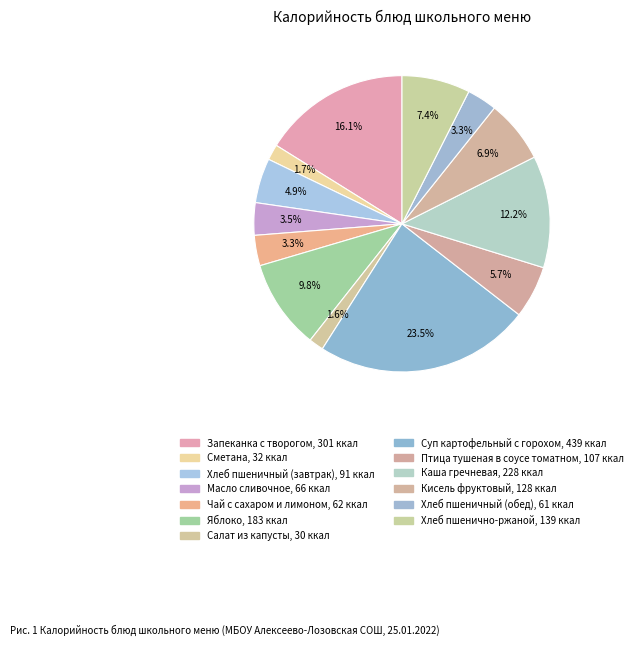

True or false: Хлеб пшенично-ржаной accounts for 1% of the total.

False